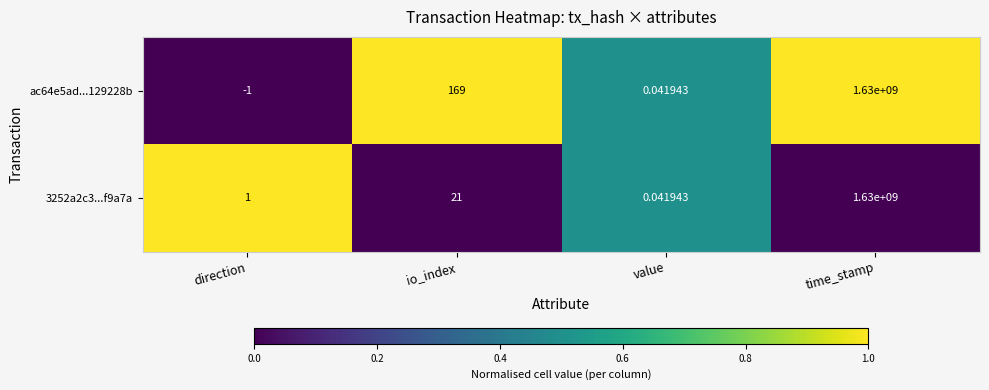

List the labels in order of ac64e5ad...129228b value, smallest first.

direction, value, io_index, time_stamp